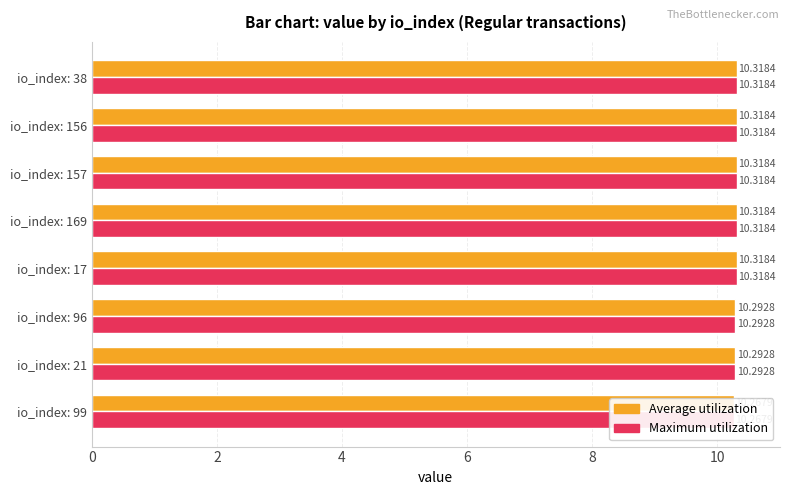

True or false: Maximum value has a value of 10.3 at io_index: 157.

True